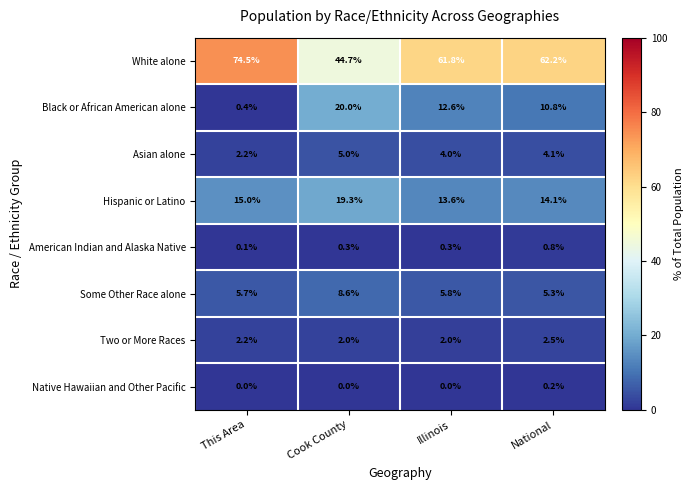

The value of American Indian and Alaska Native at National is 0.8. True or false?

True